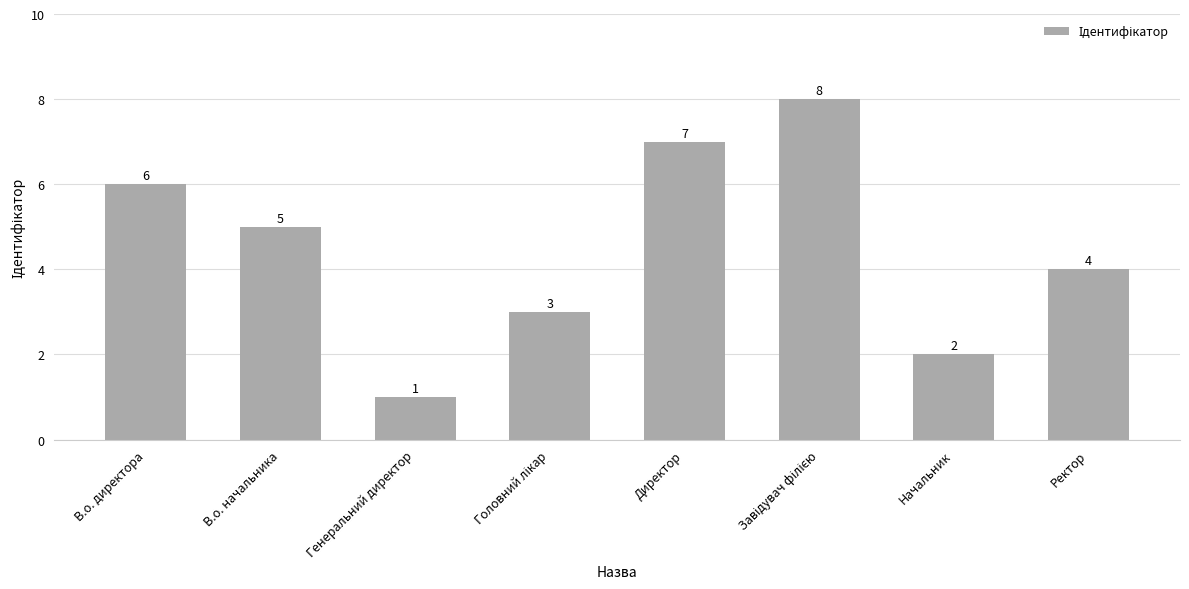

At which label does the data first exceed 5?

В.о. директора